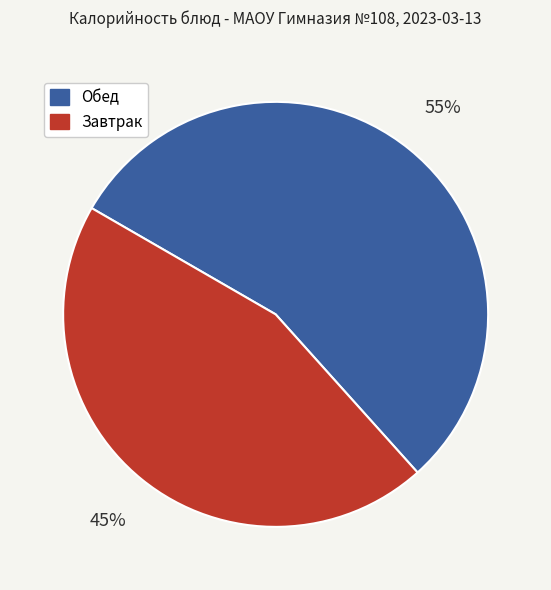

To the nearest percent, what is the difference between the largest and smallest slice percentages?

10%